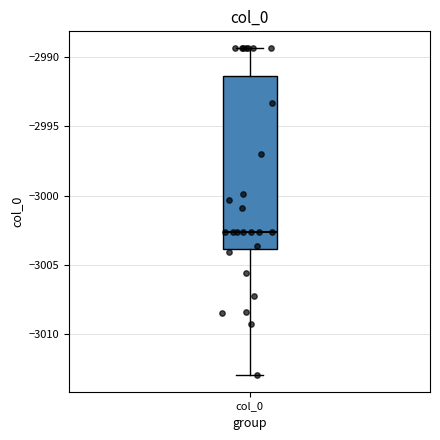

Read this box plot against the y-axis: the position of the median line, the range covered by the box, and the ends of both whiskers. The values are not printed on the chart, so give them approximately, as read against the axis.

median -3002.5, box -3004.0 to -2991.5, whiskers -3013.0 to -2989.5